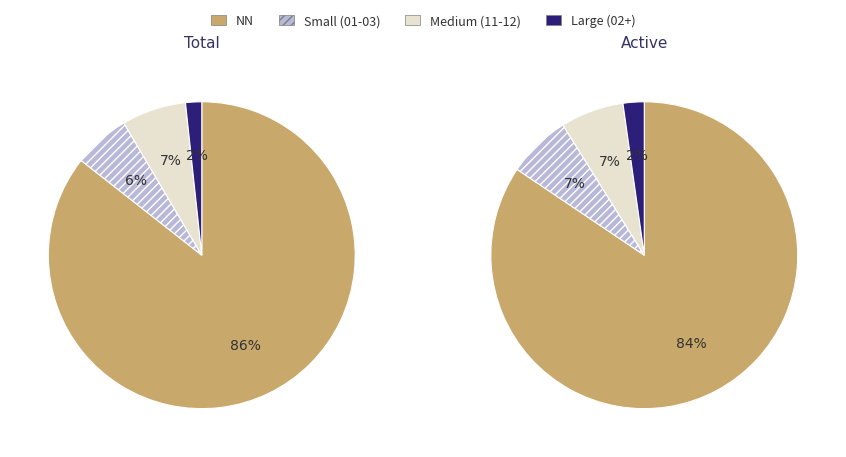

Is 01 the majority of the pie?

No